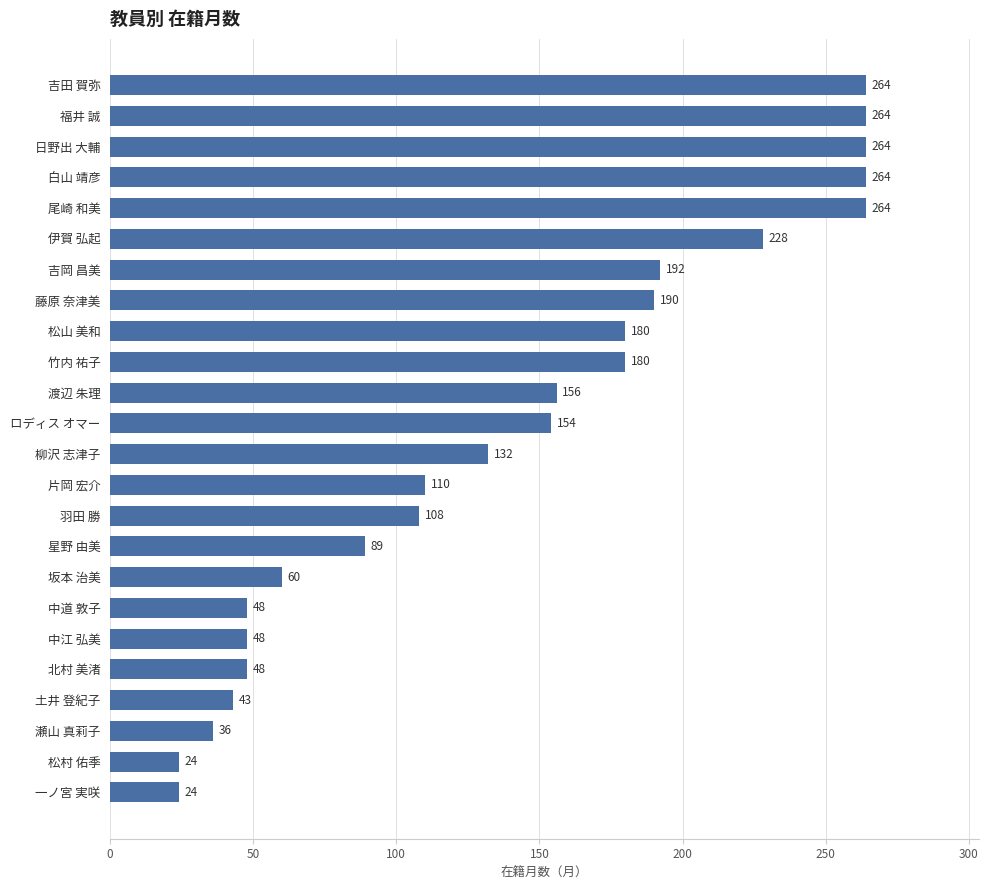

What is the change in value from 渡辺 朱理 to 福井 誠?

+108